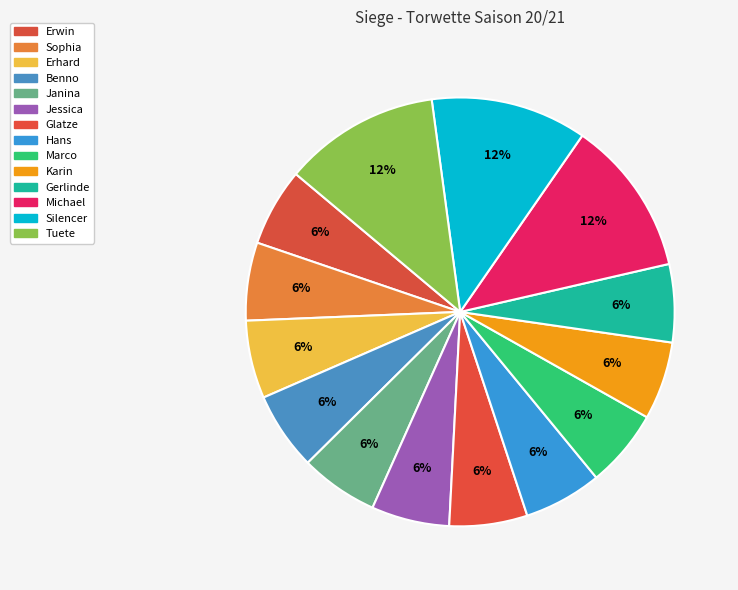

Is there a majority slice in this chart?

No